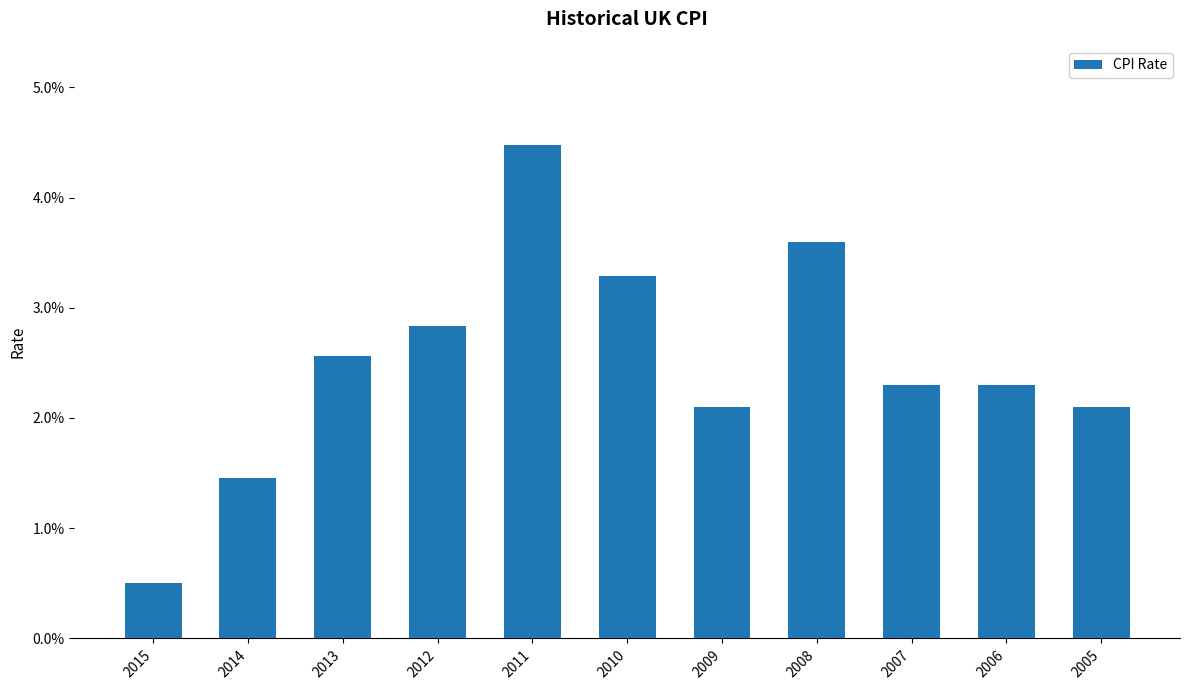

The chart shows a value of 0.0 at 2011. True or false?

False